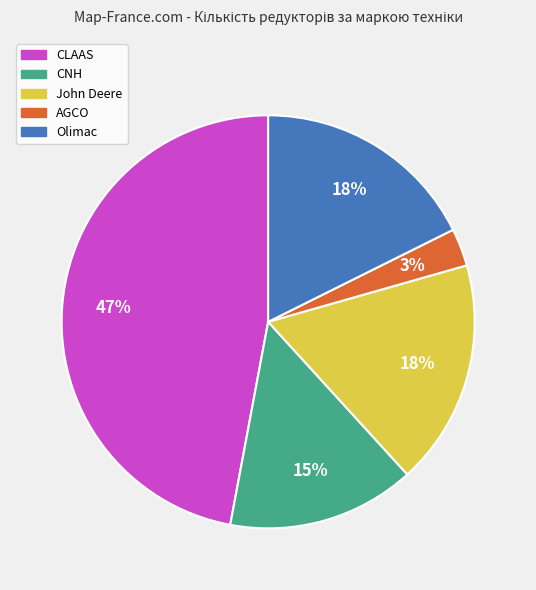

To the nearest percent, what is the combined percentage of Olimac and AGCO?

21%